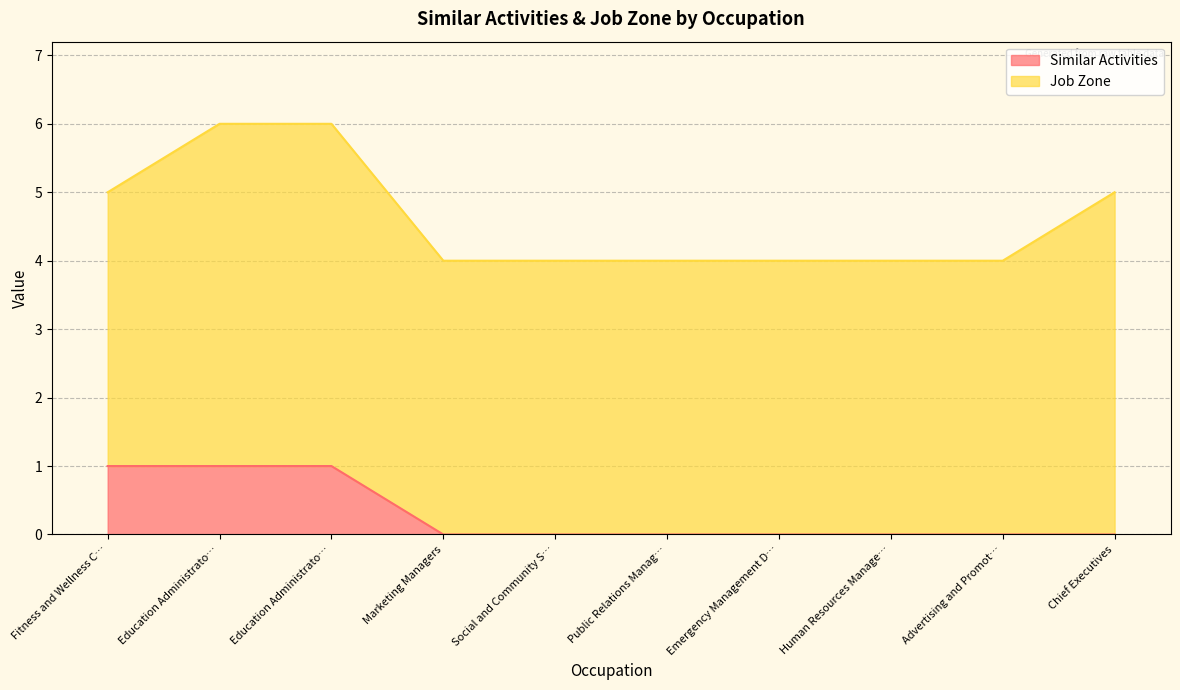

Is it true that the value at Chief Executives is 0?

True